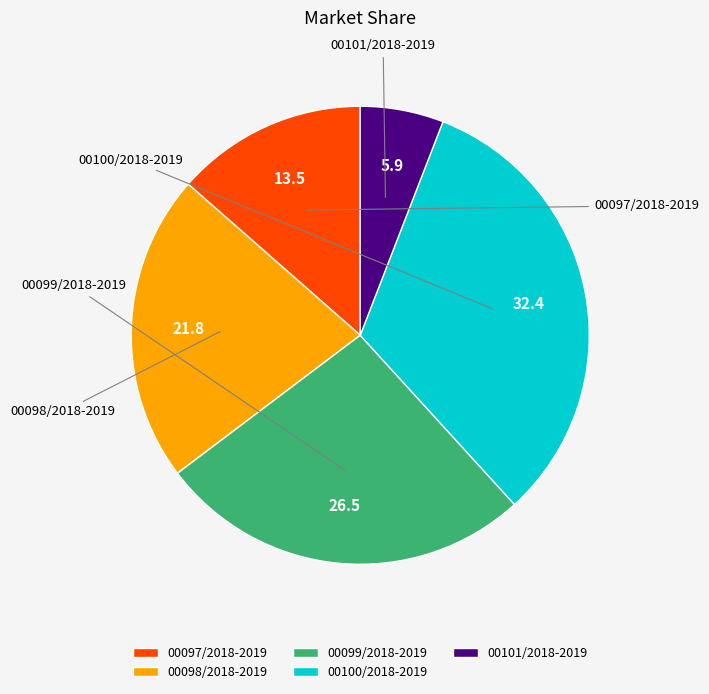

Is the sum of 00099/2018-2019 and 00097/2018-2019 greater than half?

No